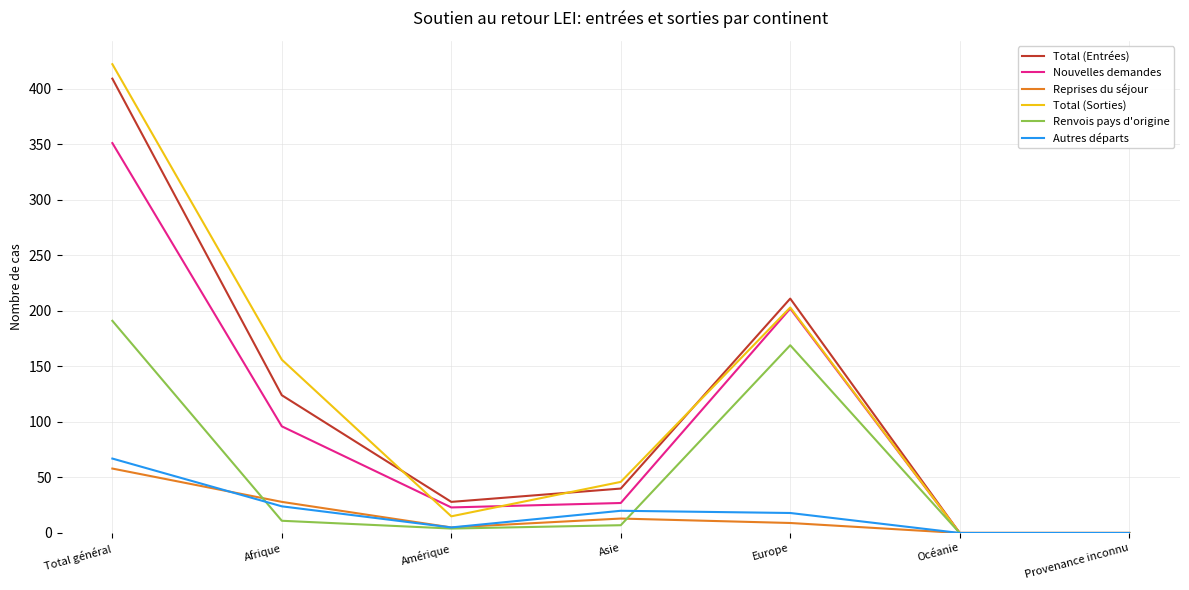

Where is Nouvelles demandes nearest to the value 175?

Europe